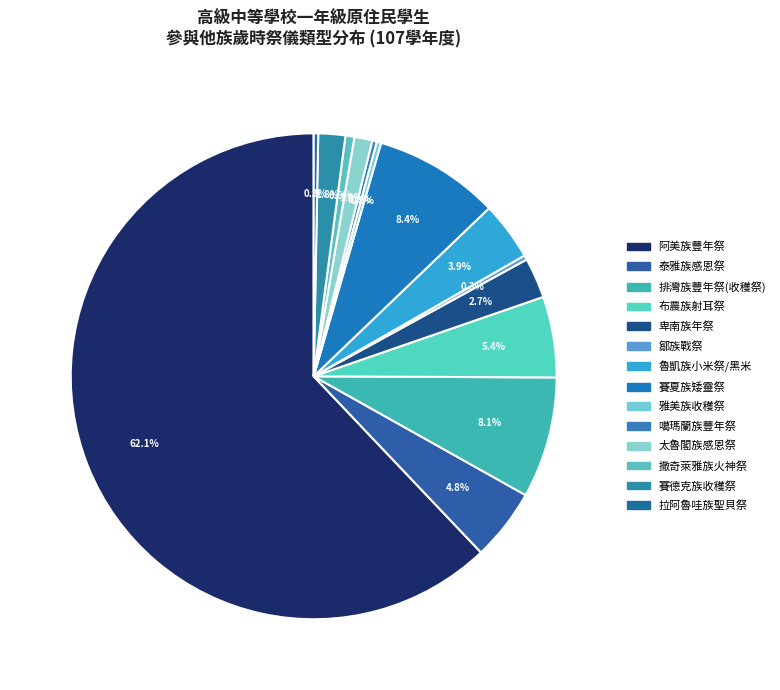

The 雅美族收穫祭 slice represents 7% of the pie. True or false?

False